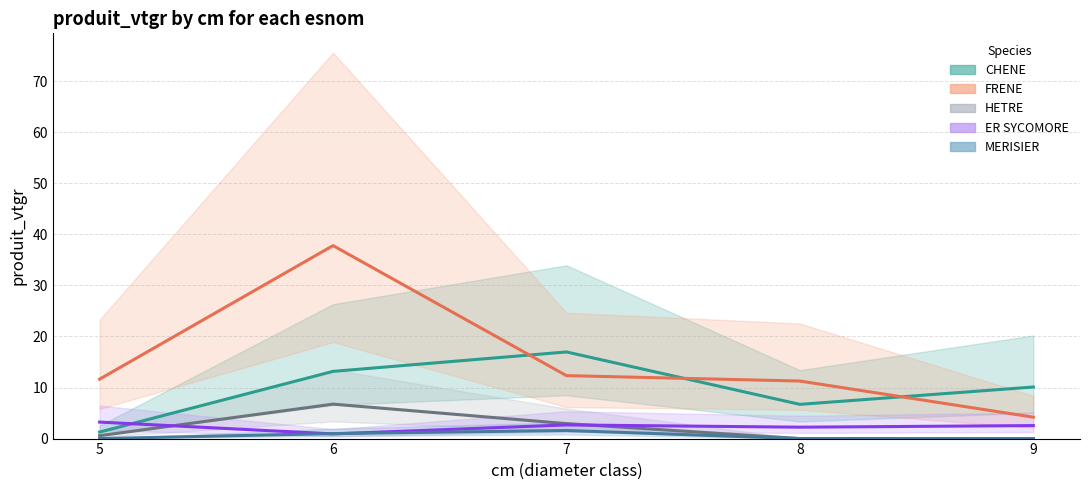

How many values in the CHENE series exceed 10?

3